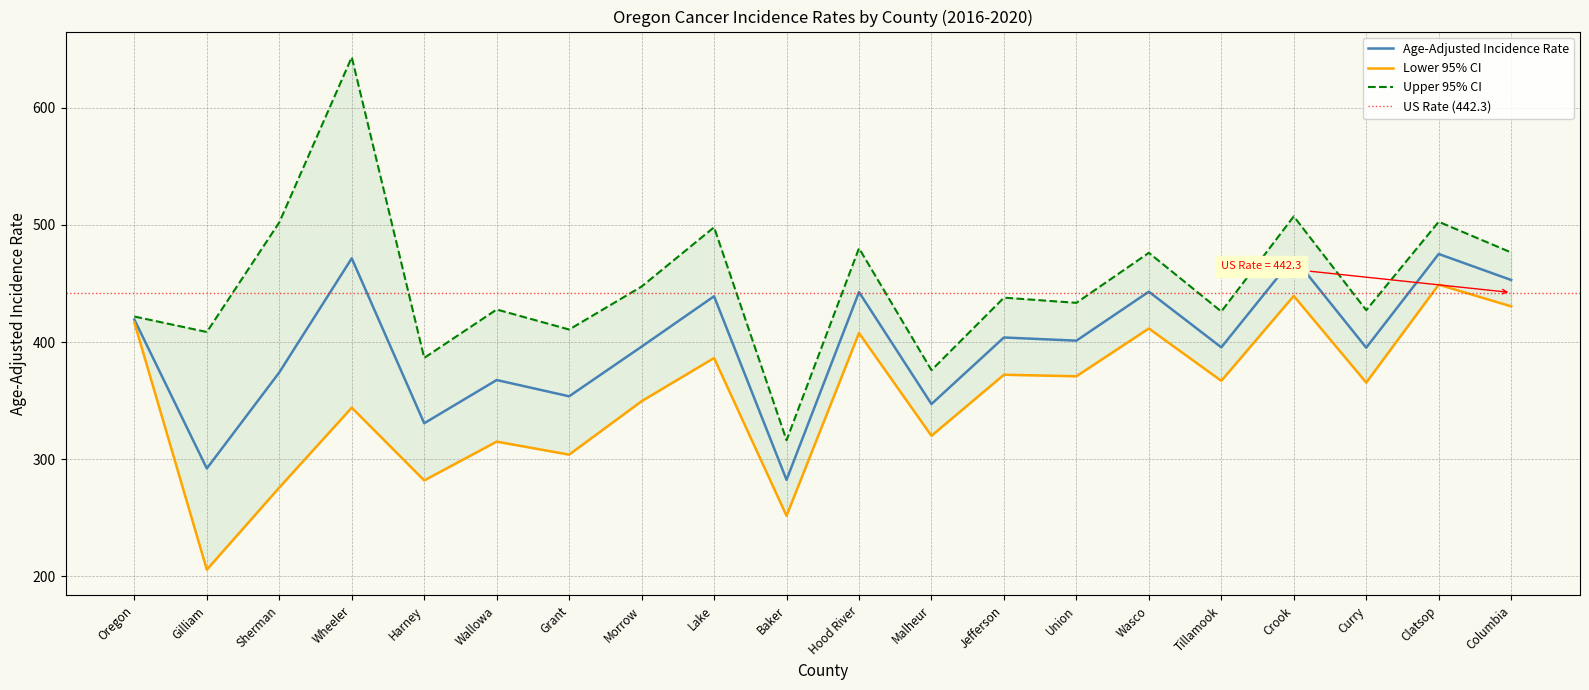

How many lines are shown in the chart?

3